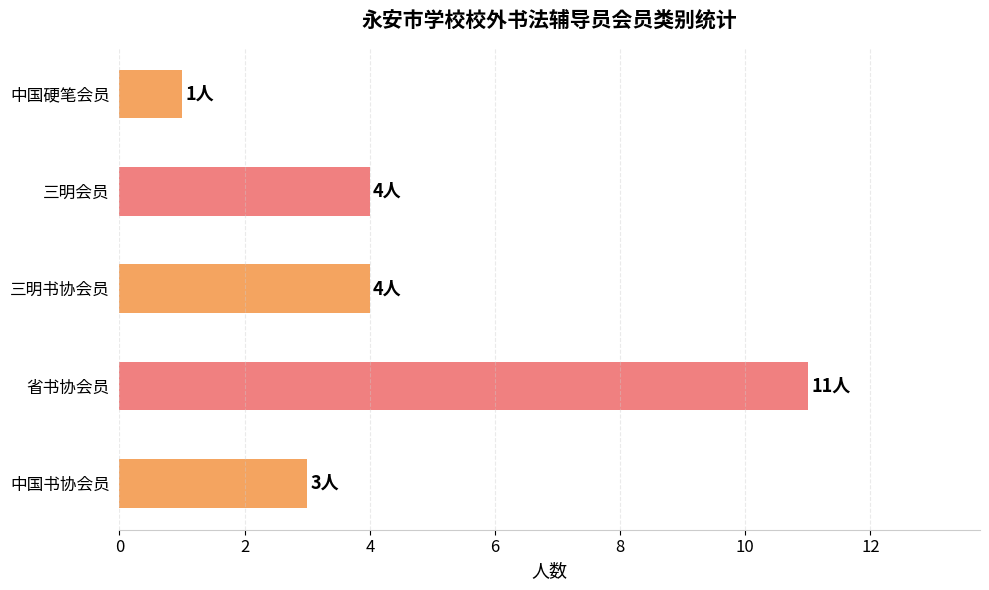

What is the greatest value displayed?

11